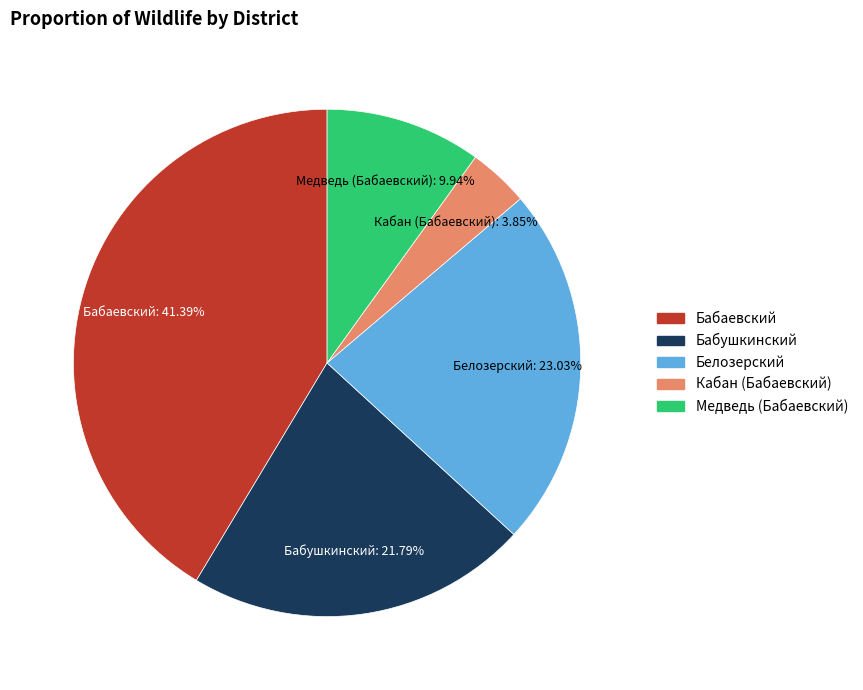

Which category has the smallest portion of the pie?

Кабан (Бабаевский)